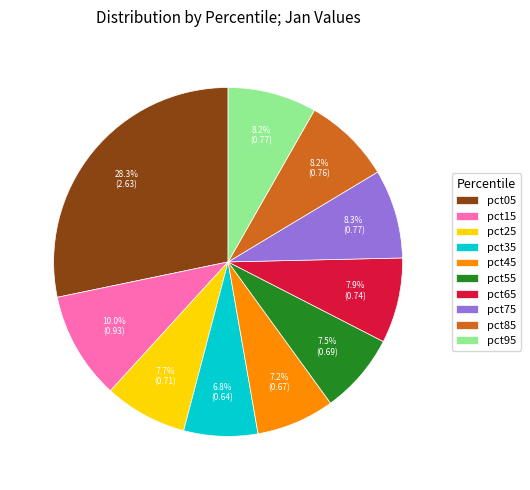

What is the largest slice in the pie chart?

pct05